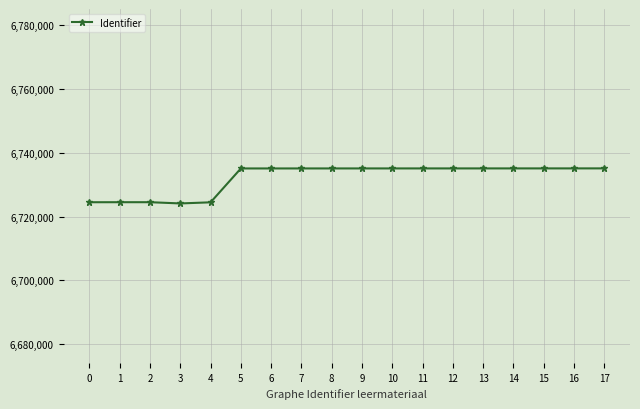

What is the value of the 11th point from the left?

6735139